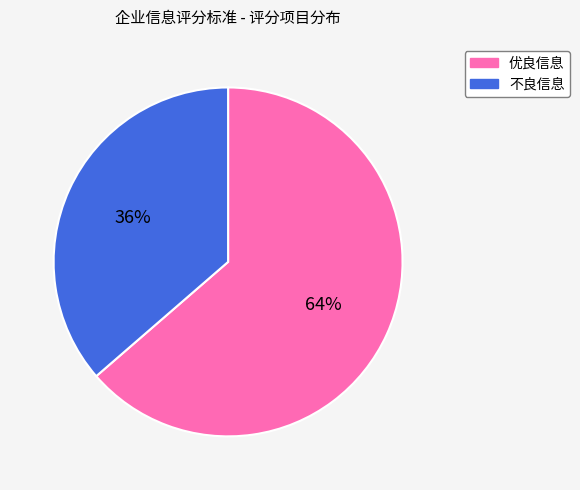

Rank the categories by value from highest to lowest.

优良信息, 不良信息